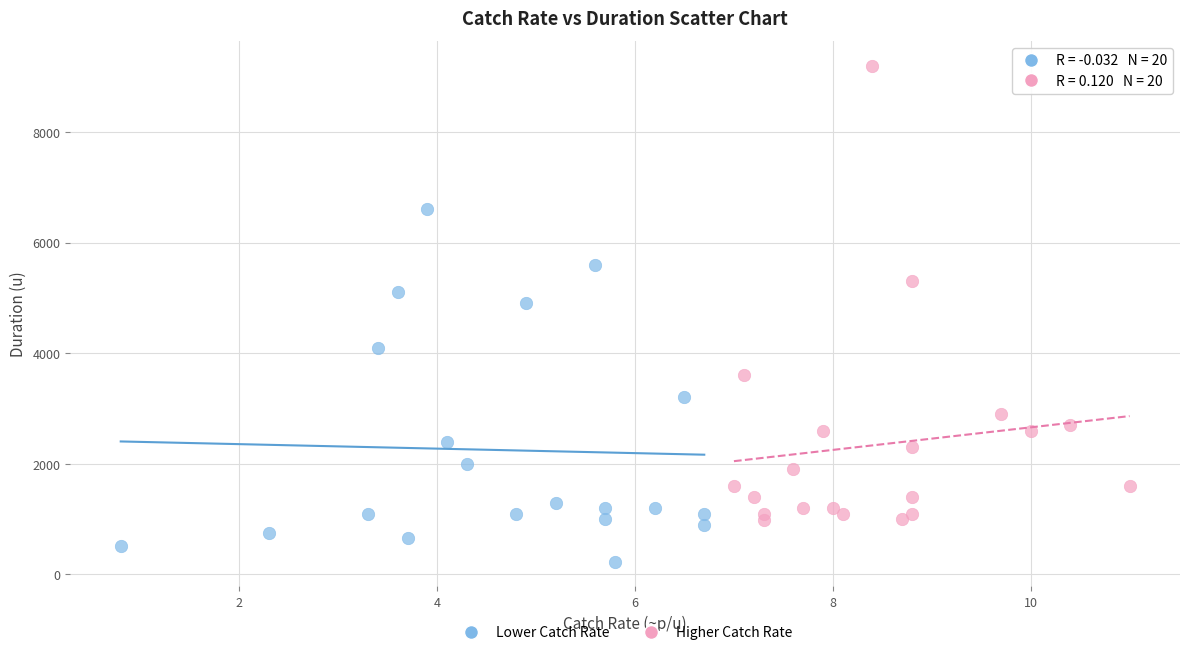

Which series reaches the minimum Y coordinate?

Lower Catch Rate